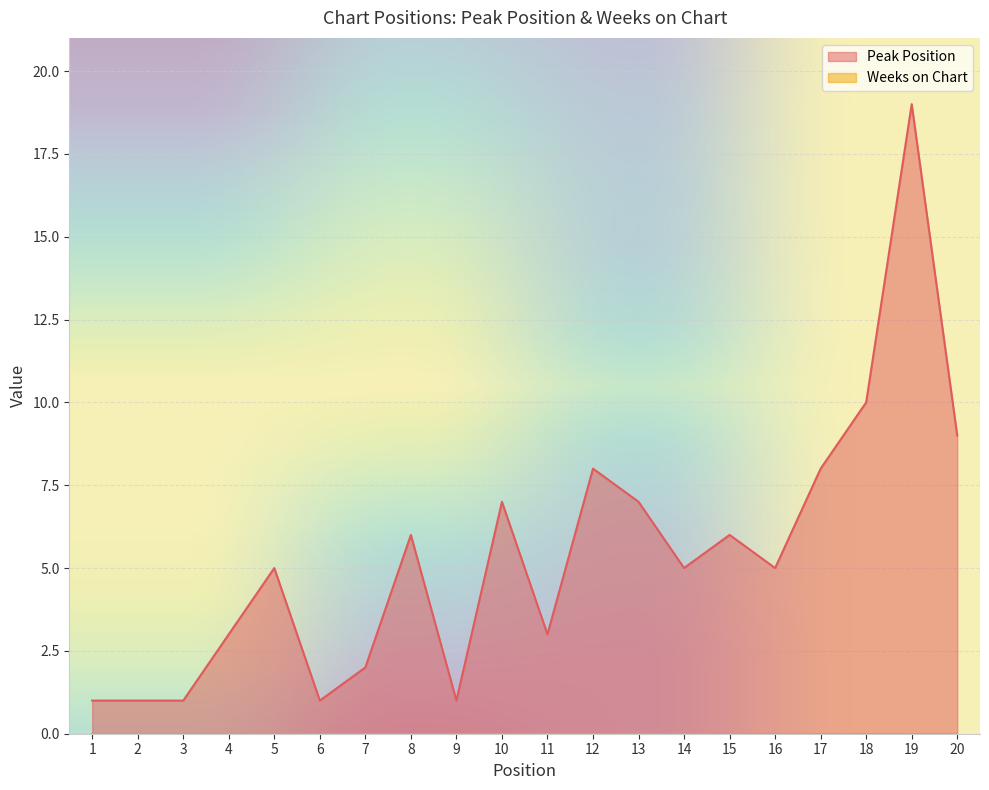

What is the difference between the second highest and minimum values?

9